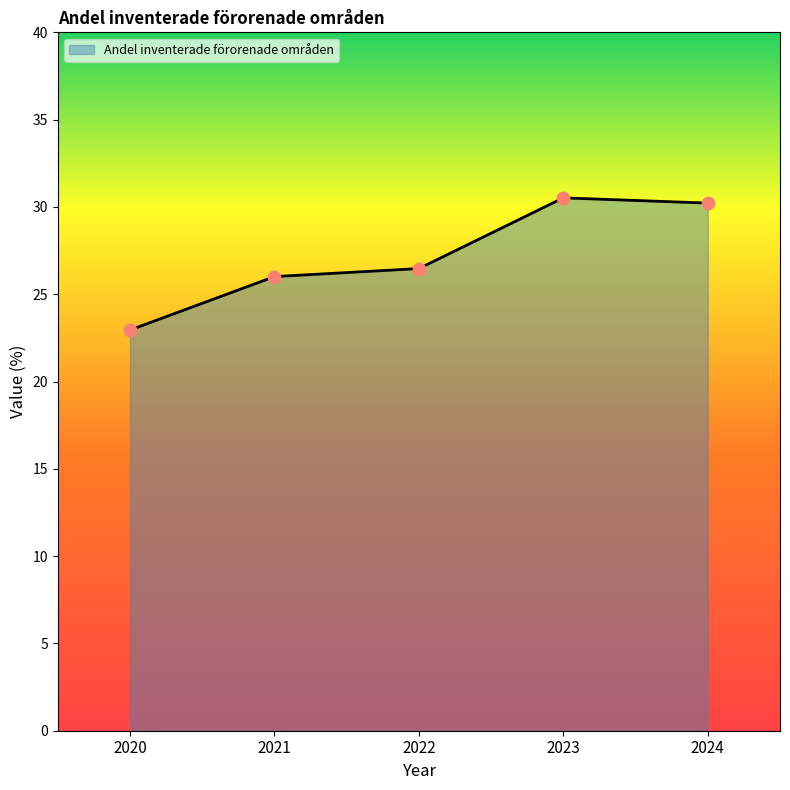

What is the ratio of the value at 2022 to the value at 2023?

0.9